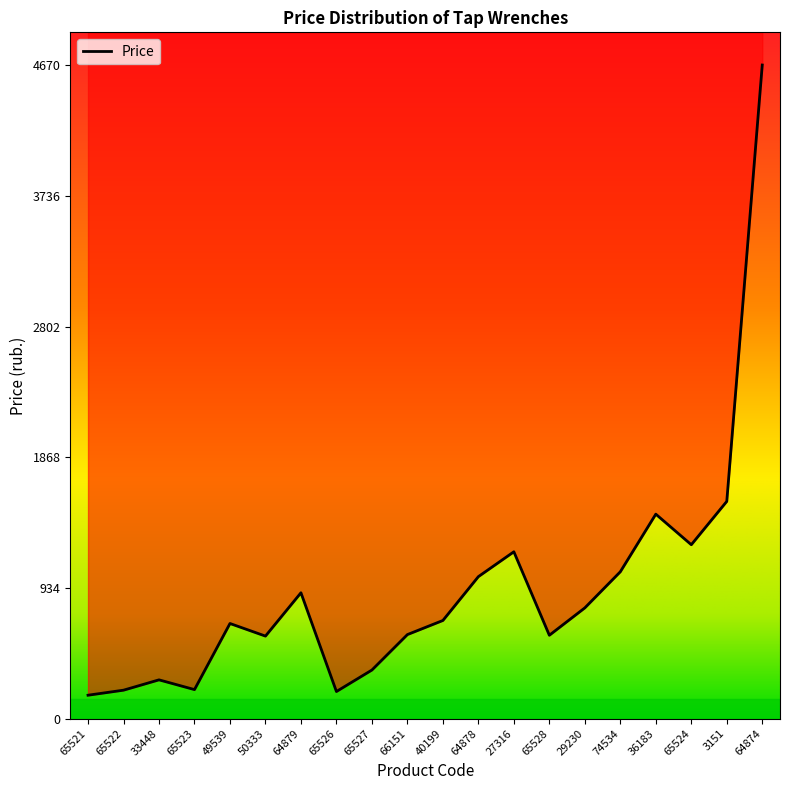

True or false: the data shows 422.7 at 33448.

False